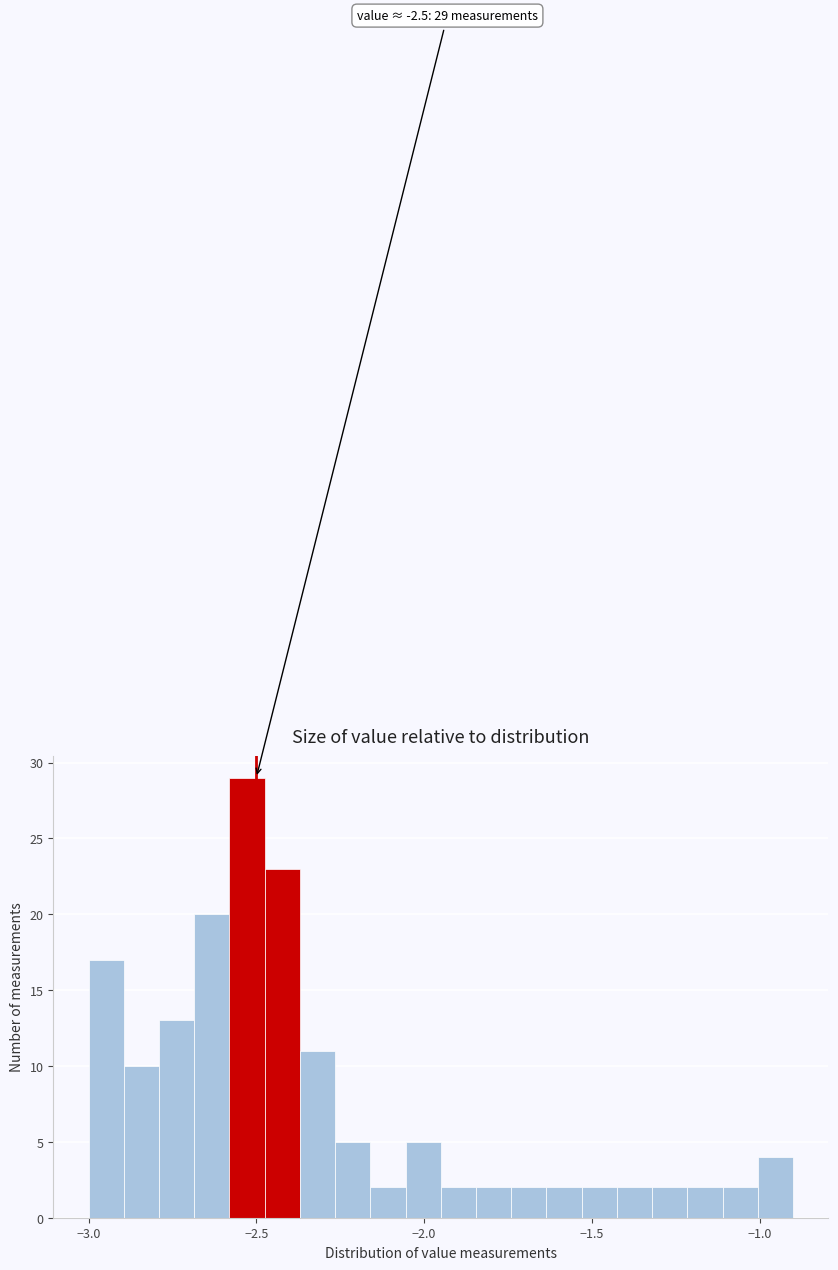

Read against the x-axis, roughly where is the centre of the tallest bar?

-2.55